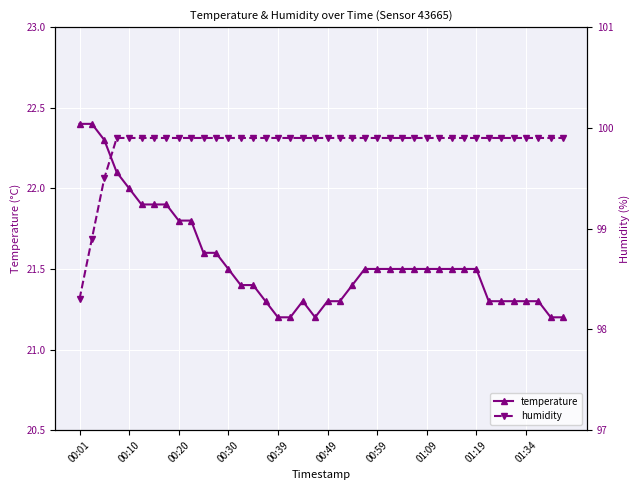

Does the chart display data point markers on the line(s)?

Yes